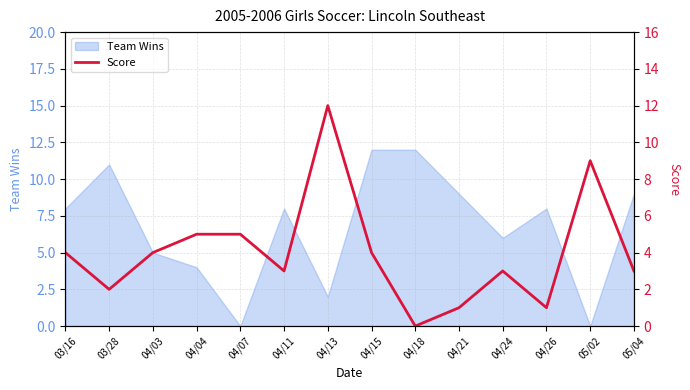

What position from the right is 04/11?

9